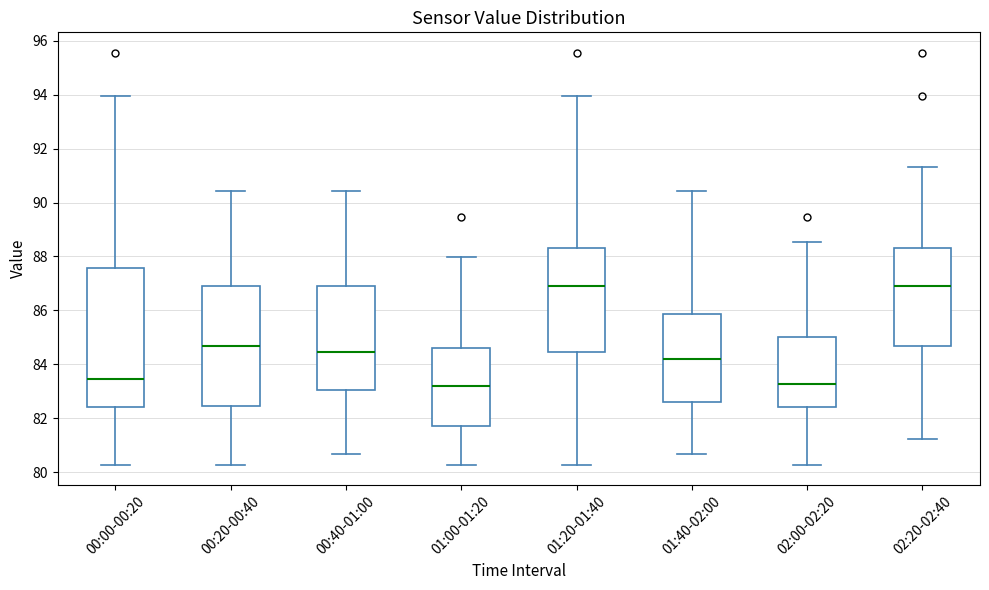

Which box is the tallest, from its lower edge to its upper edge?

00:00-00:20